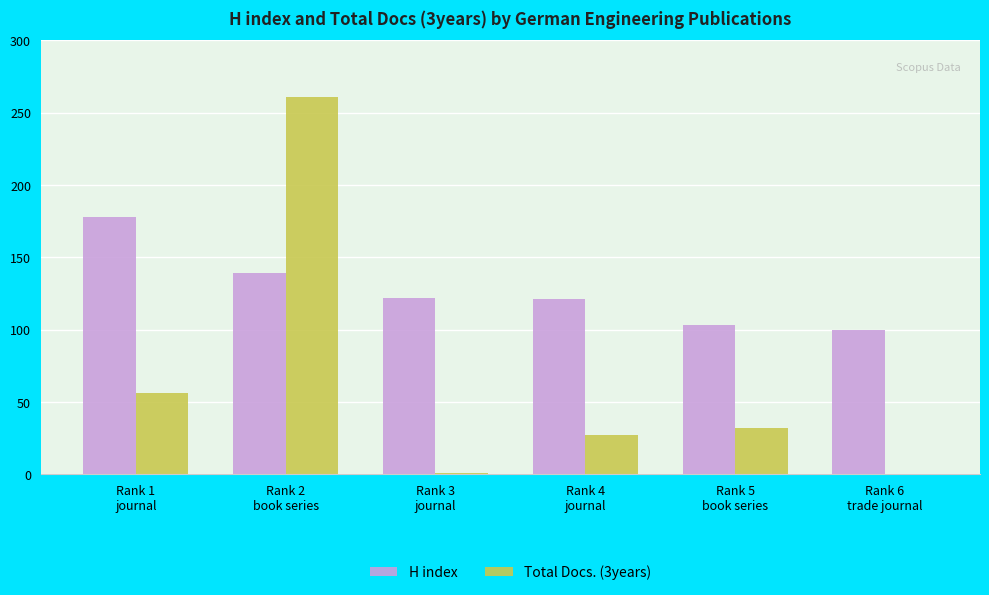

What is the sum of all H index values?

763